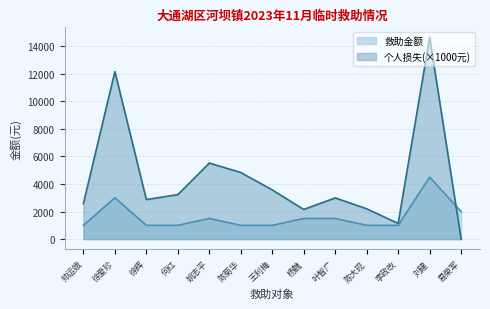

True or false: 个人损失(万元) and 救助金额 cross at least once.

True